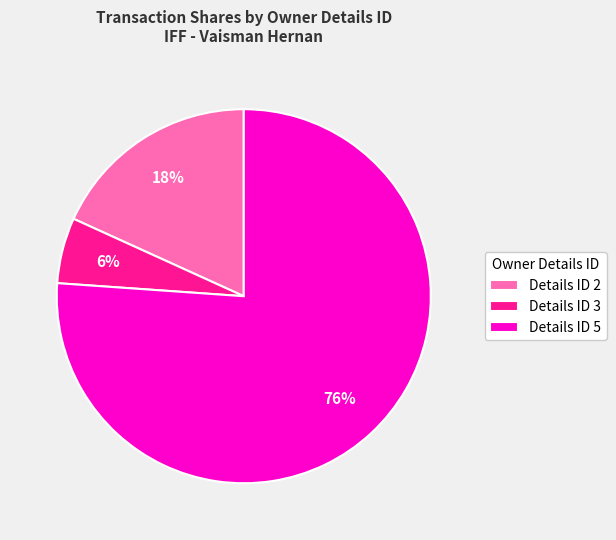

Which has a higher value, Details ID 2 or Details ID 5?

Details ID 5